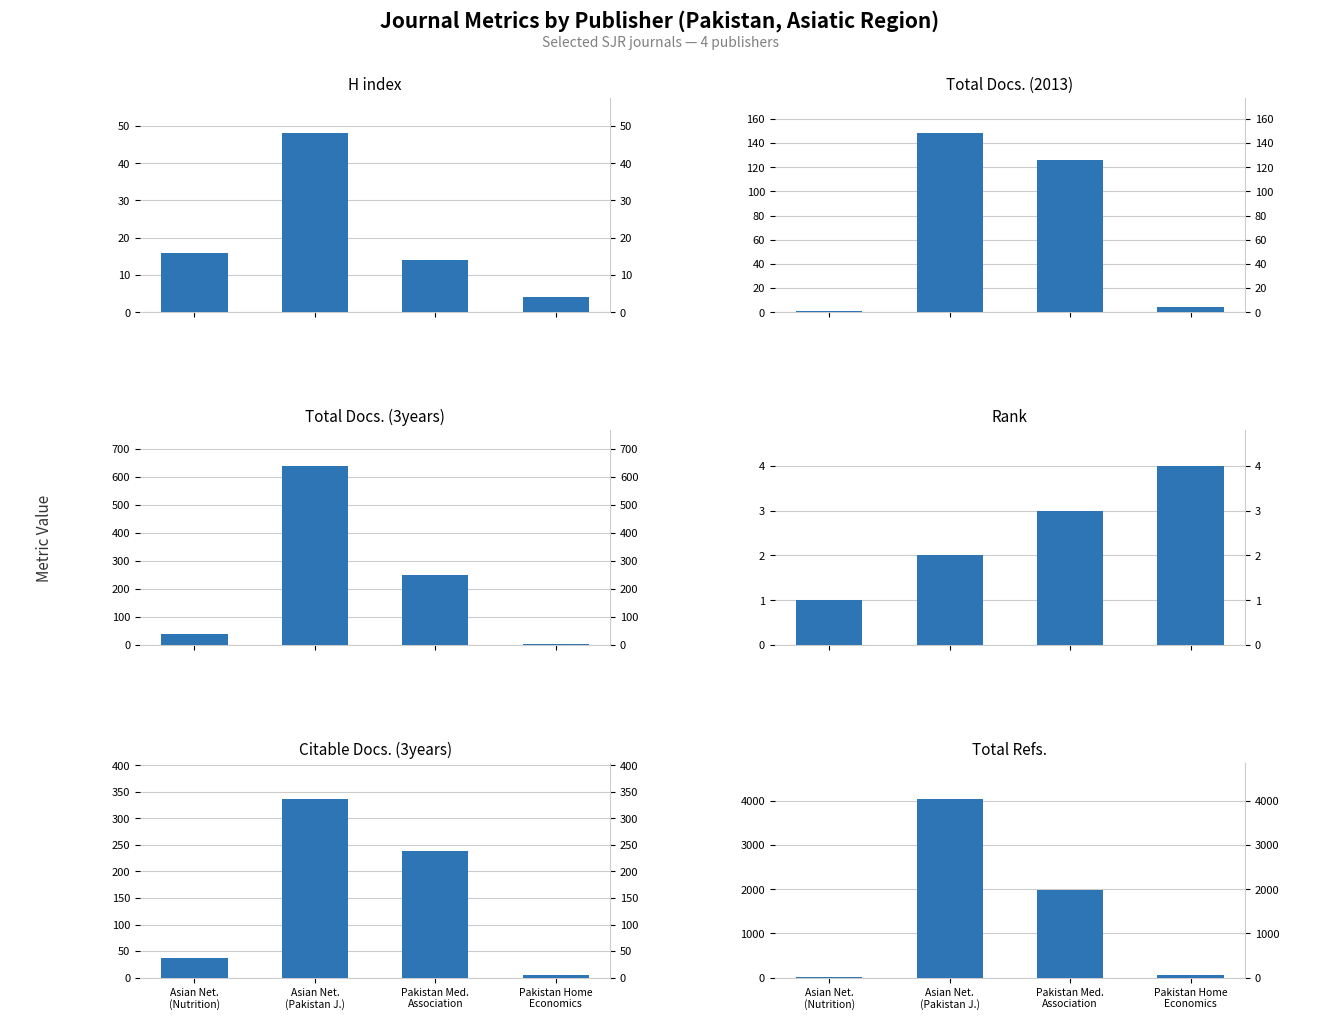

What is the sum of all Total Refs. values?

6124